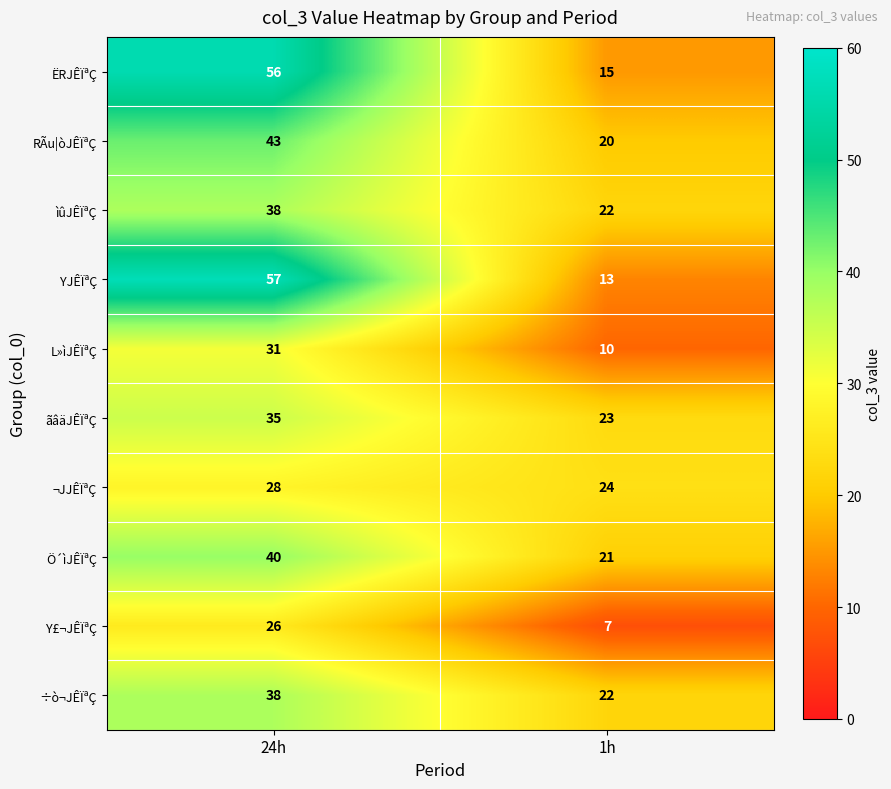

At which category is the sum across all series the highest?

24h